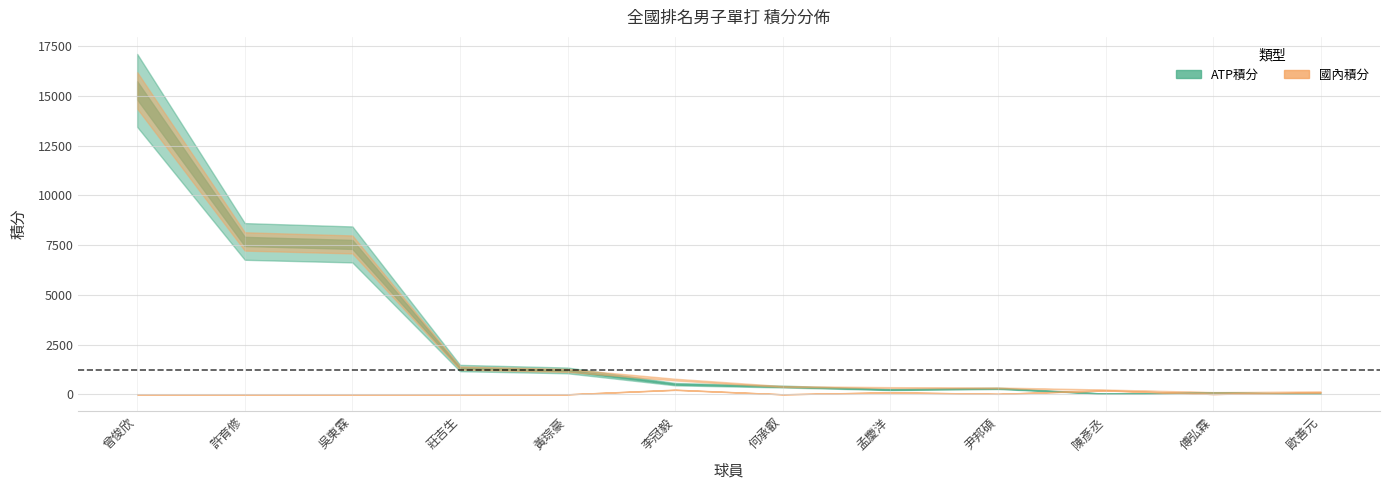

Which series has the largest total across all categories?

ATP積分